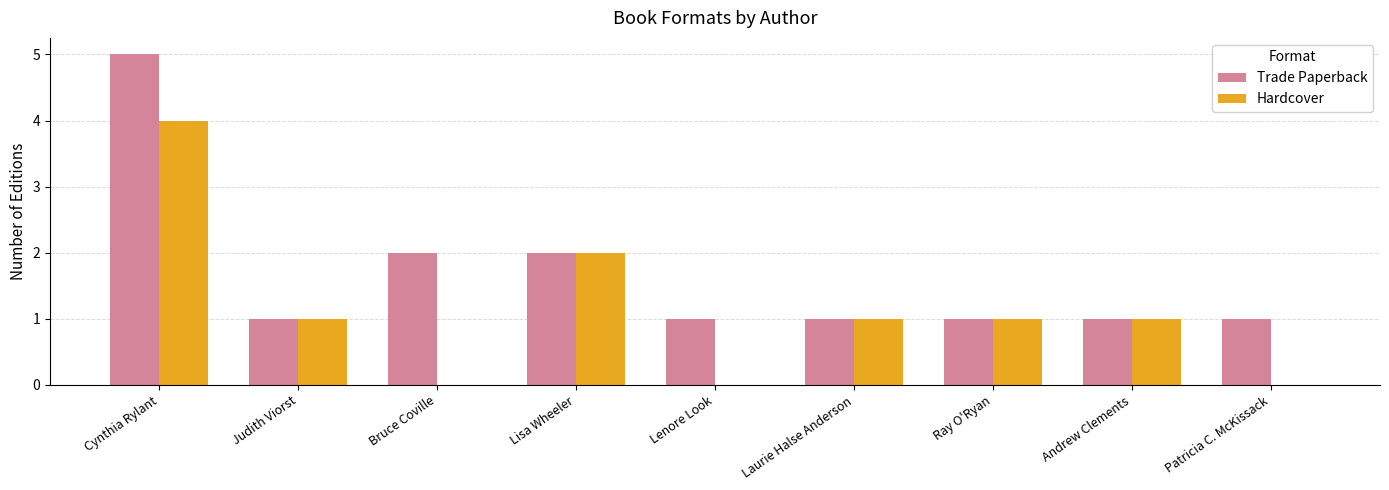

What is the highest value of the Trade Paperback series?

5